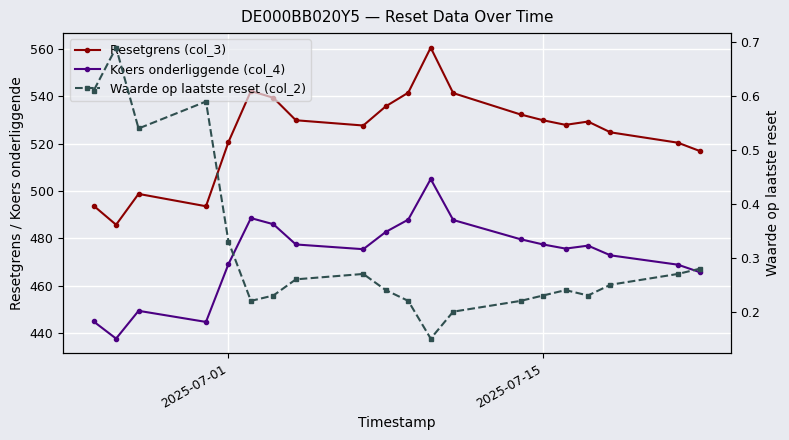

In Waarde op laatste reset (col_2), how many points are higher than both neighbors (excluding endpoints)?

4